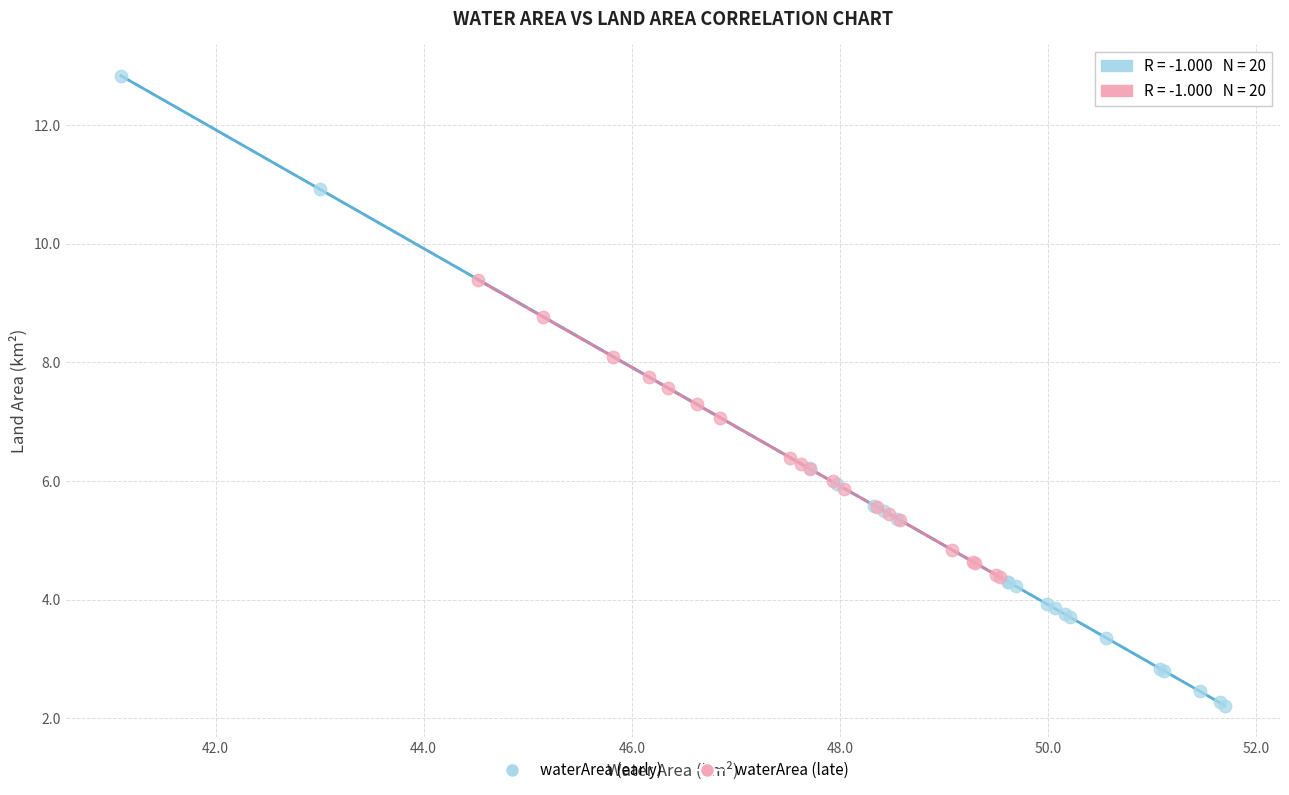

Which series reaches the minimum Y coordinate?

waterArea (early)